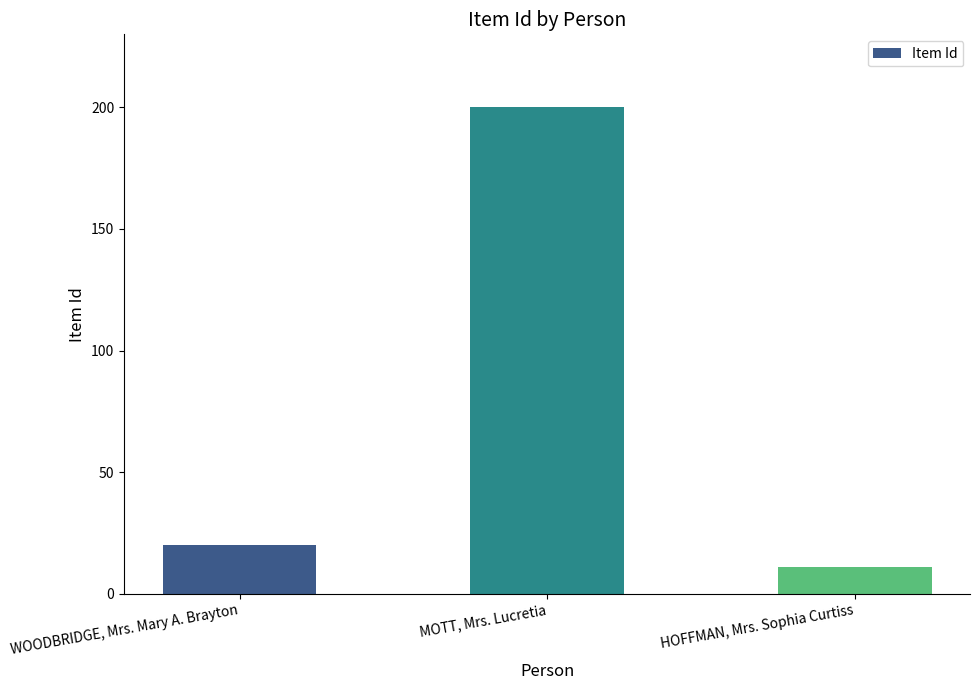

List the labels in order of value, smallest first.

HOFFMAN, Mrs. Sophia Curtiss, WOODBRIDGE, Mrs. Mary A. Brayton, MOTT, Mrs. Lucretia